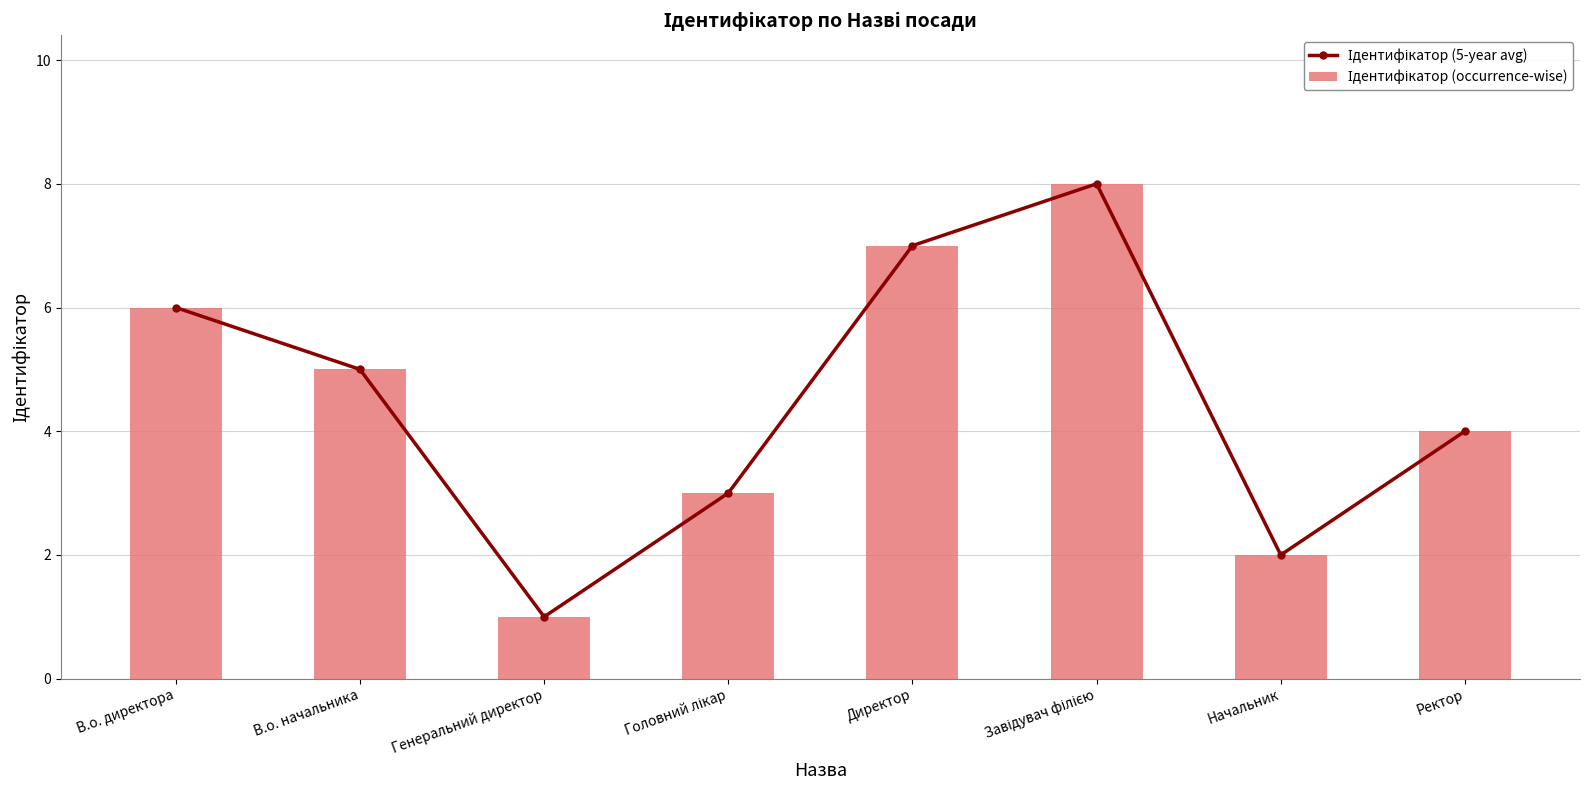

What are all the series names shown in the legend?

Ідентифікатор (5-year avg), Ідентифікатор (occurrence-wise)